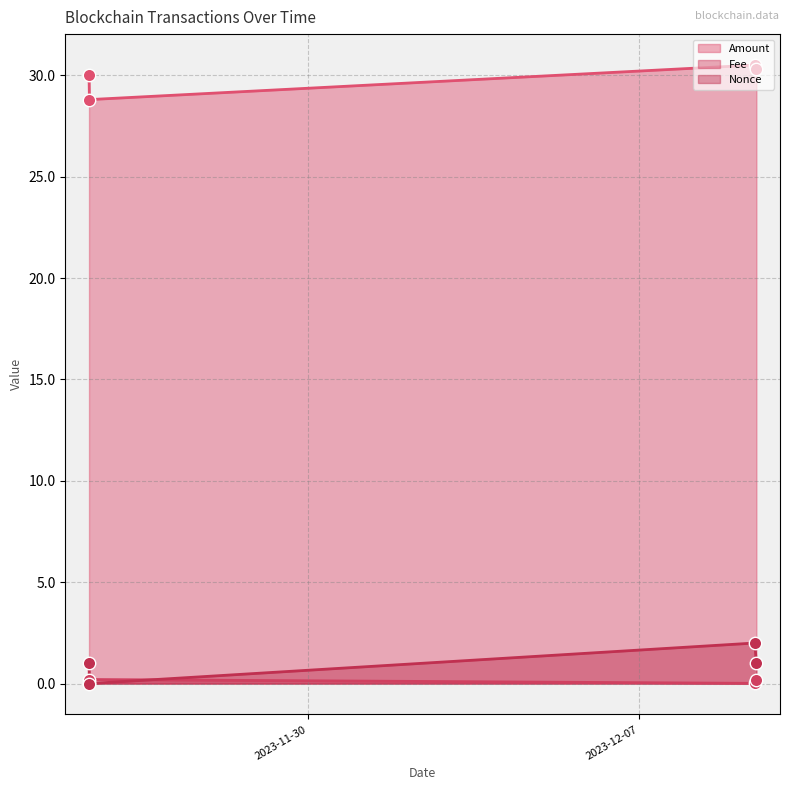

Which series has the largest total across all categories?

Amount